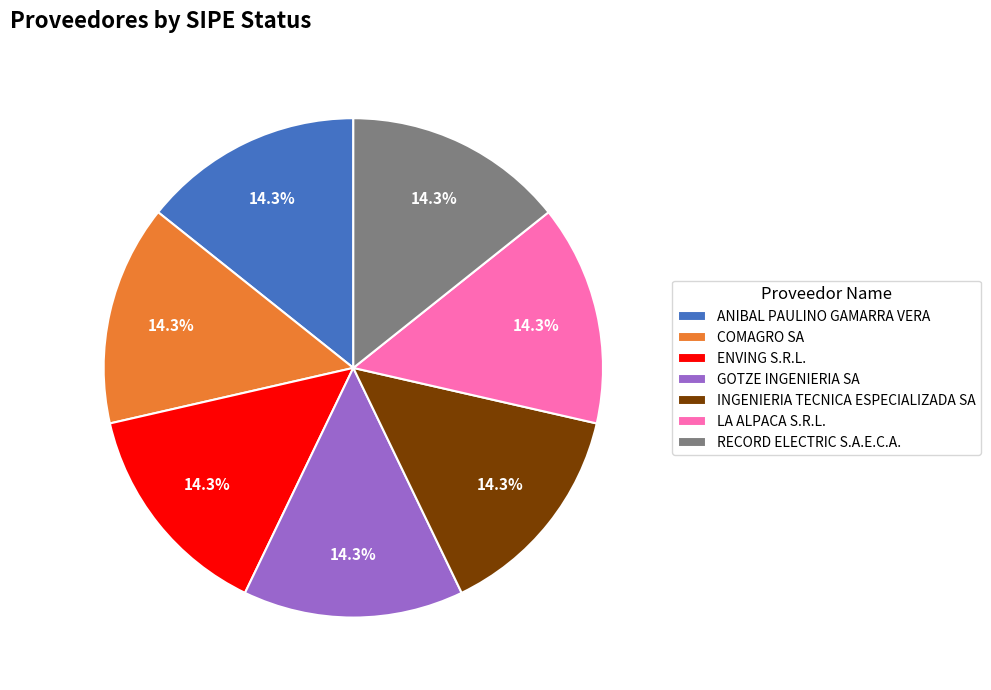

How many segments does this pie chart have?

7